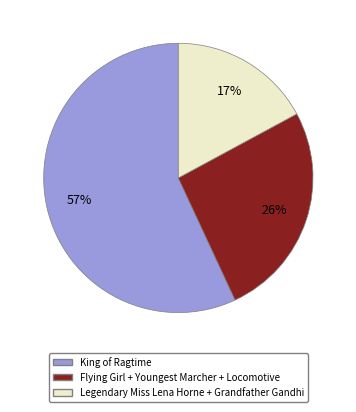

What is the smallest slice in the pie chart?

Legendary Miss Lena Horne + Grandfather Gandhi